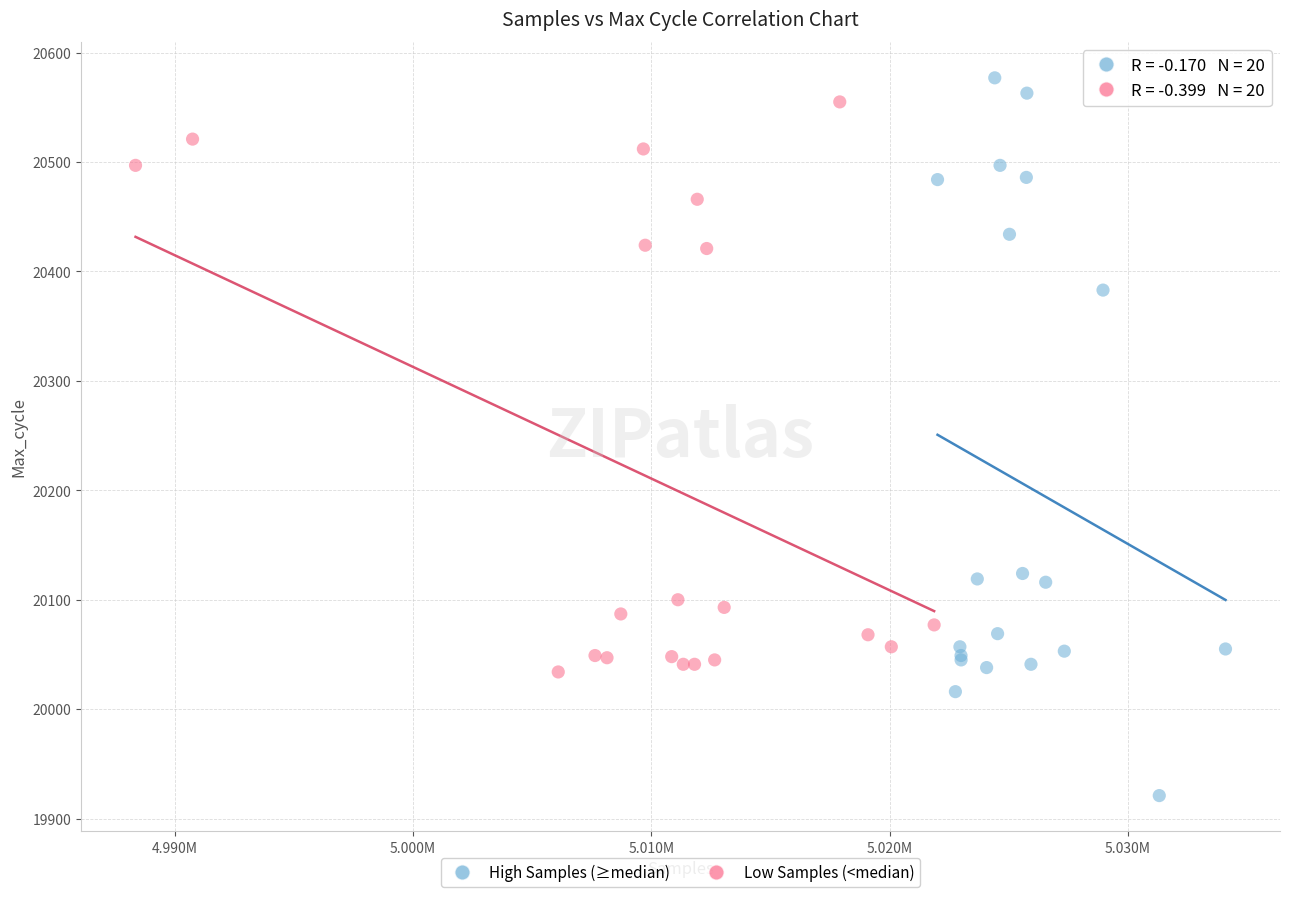

Which series contains the lowest Y value?

High Samples (≥median)